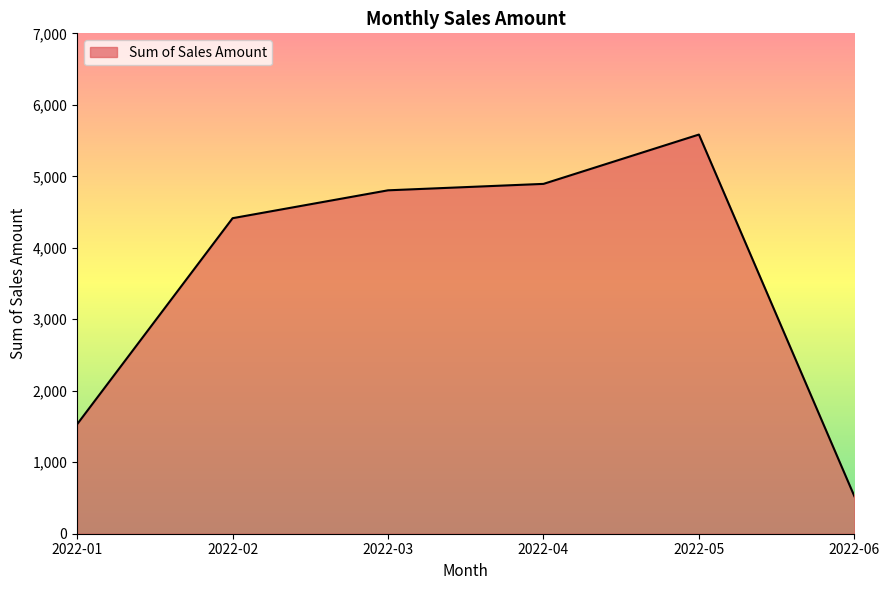

Reading left to right, transcribe all the data shown in this chart.

1532	4414	4804	4894	5584	524